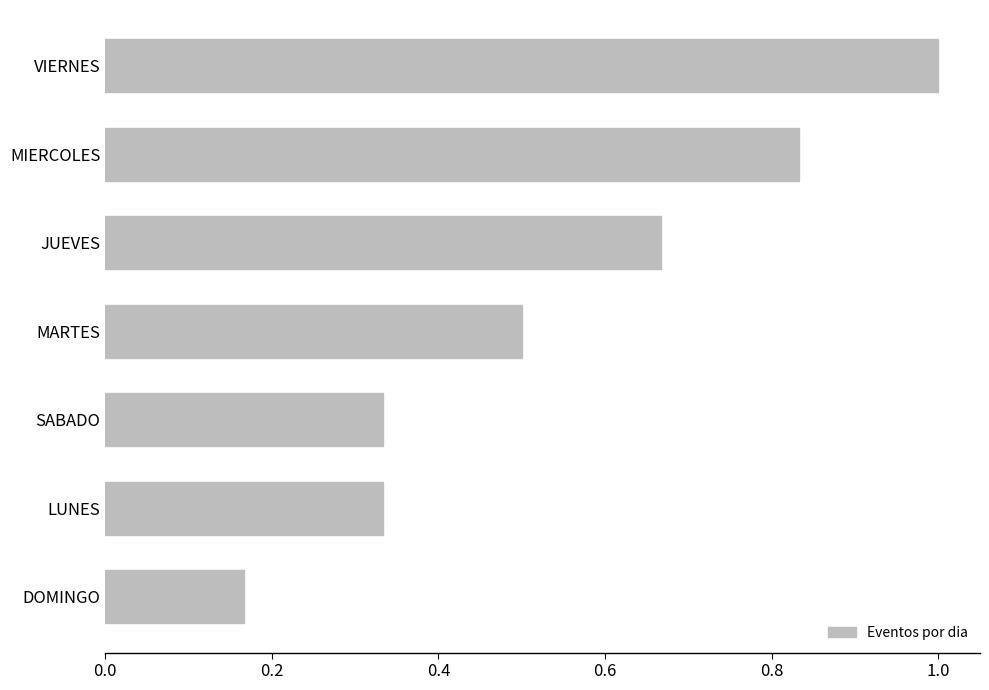

The chart shows a value of 0.1 at SABADO. True or false?

False